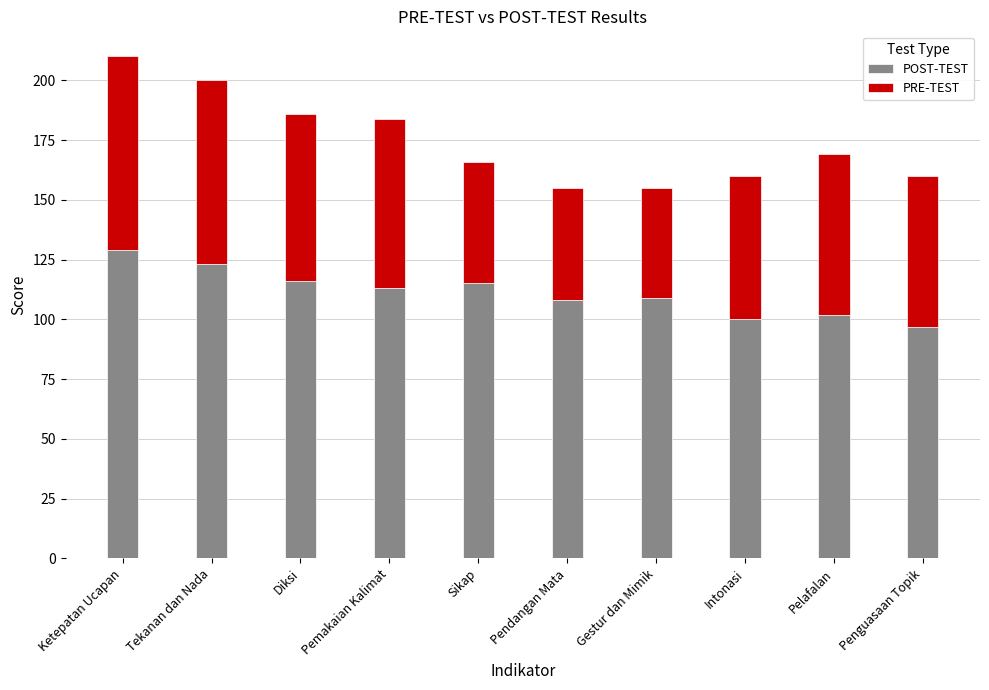

True or false: POST-TEST has a value of 57 at Gestur dan Mimik.

False